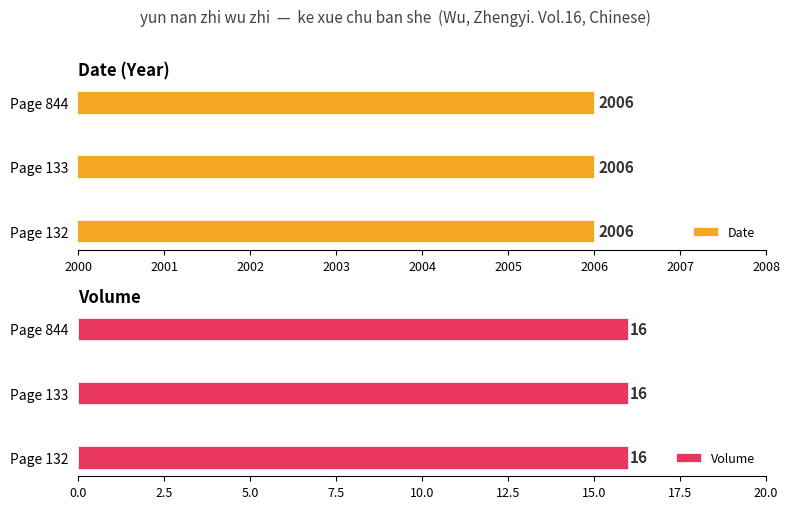

Between Page 133 and Page 844, which series saw the biggest shift?

Date